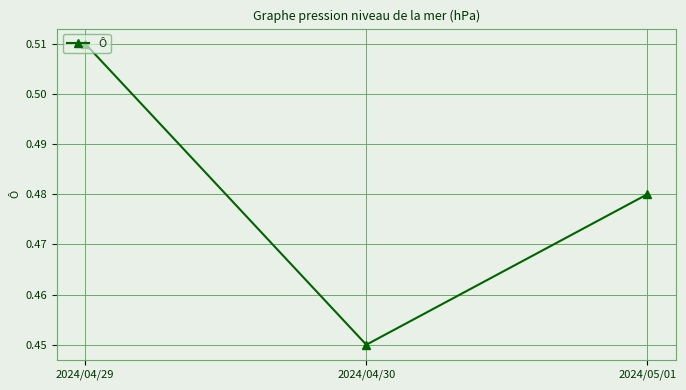

Is it true that the value at 2024/05/01 is 0.6?

False